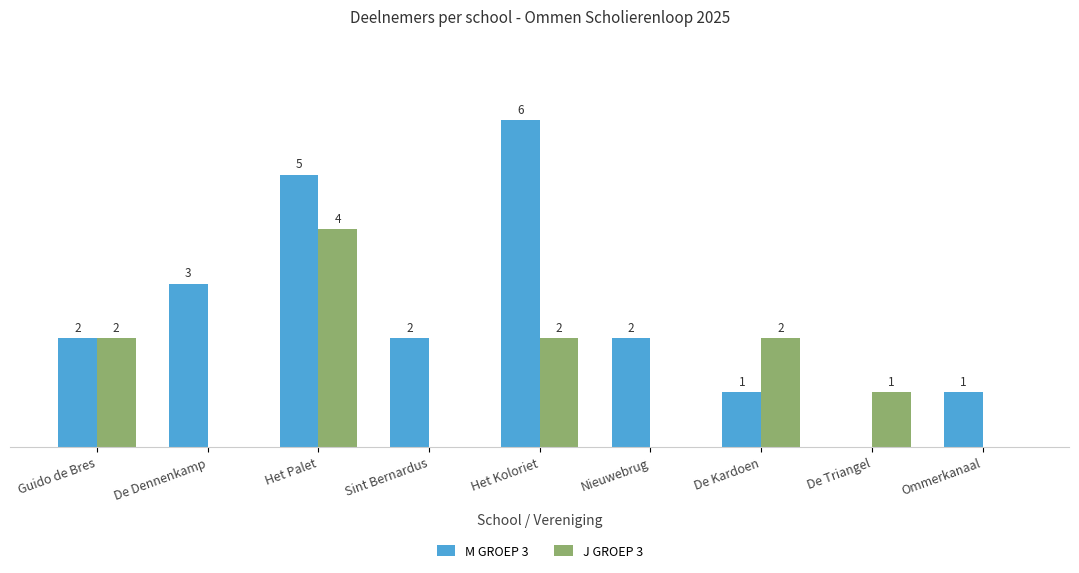

At which label is M GROEP 3 closest to 3?

De Dennenkamp